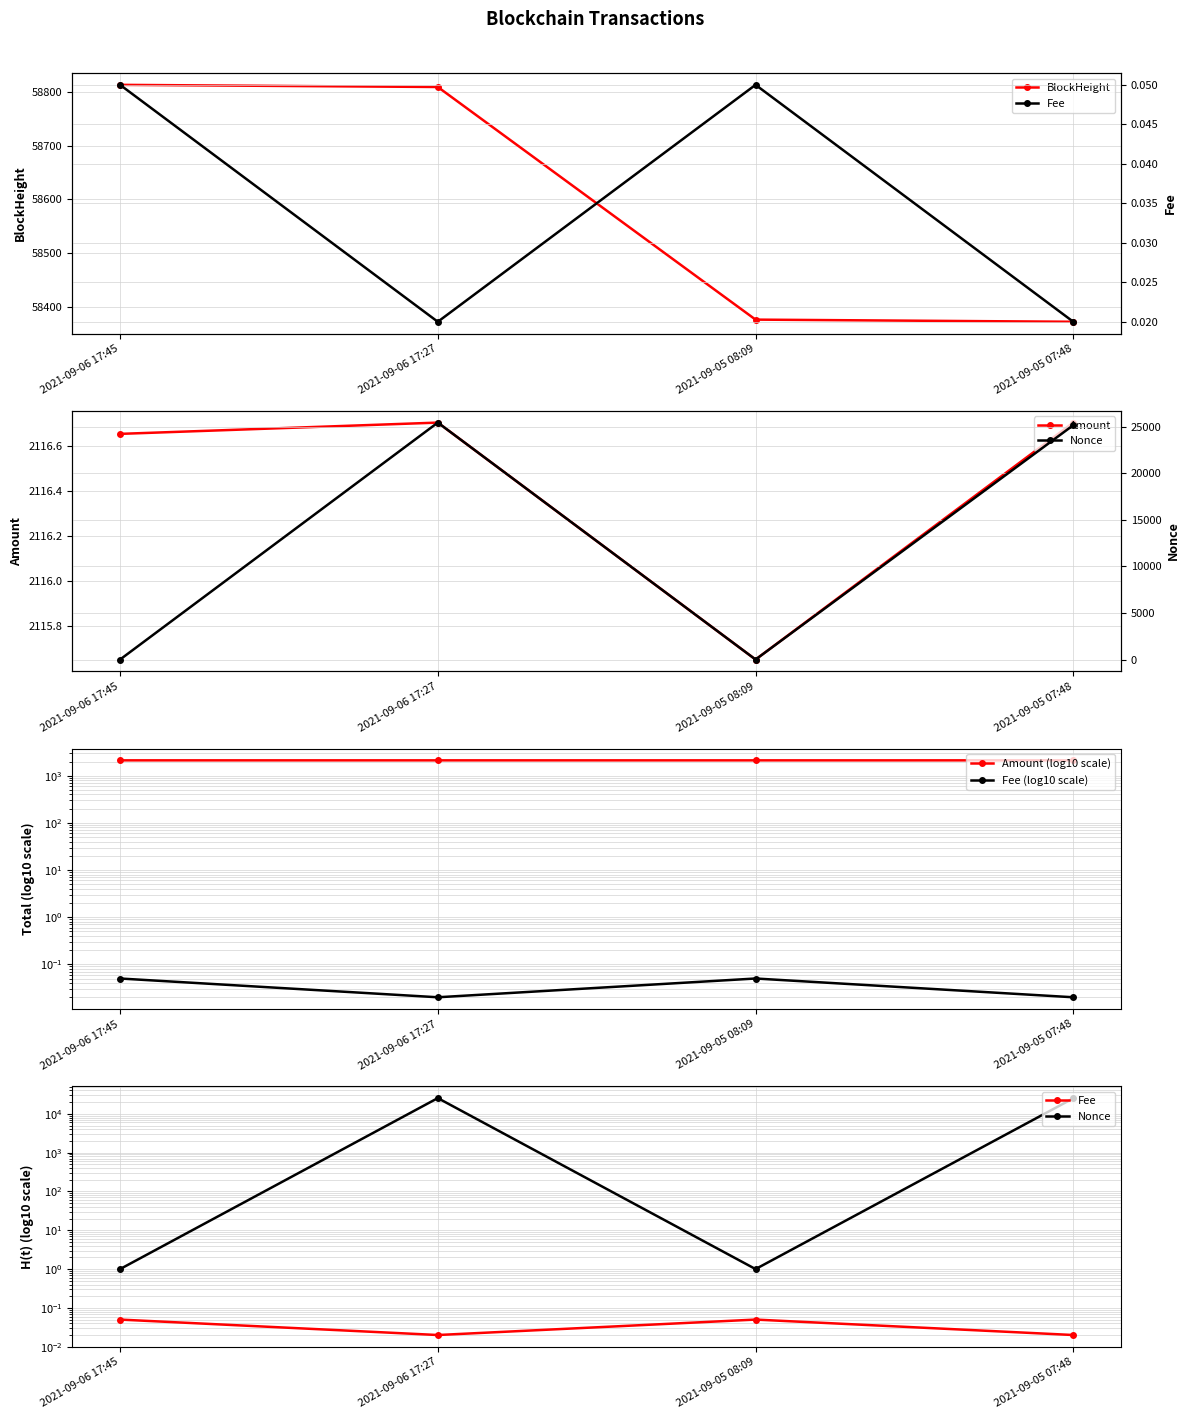

The Fee series shows 0.0 at 2021-09-06 17:27. True or false?

False